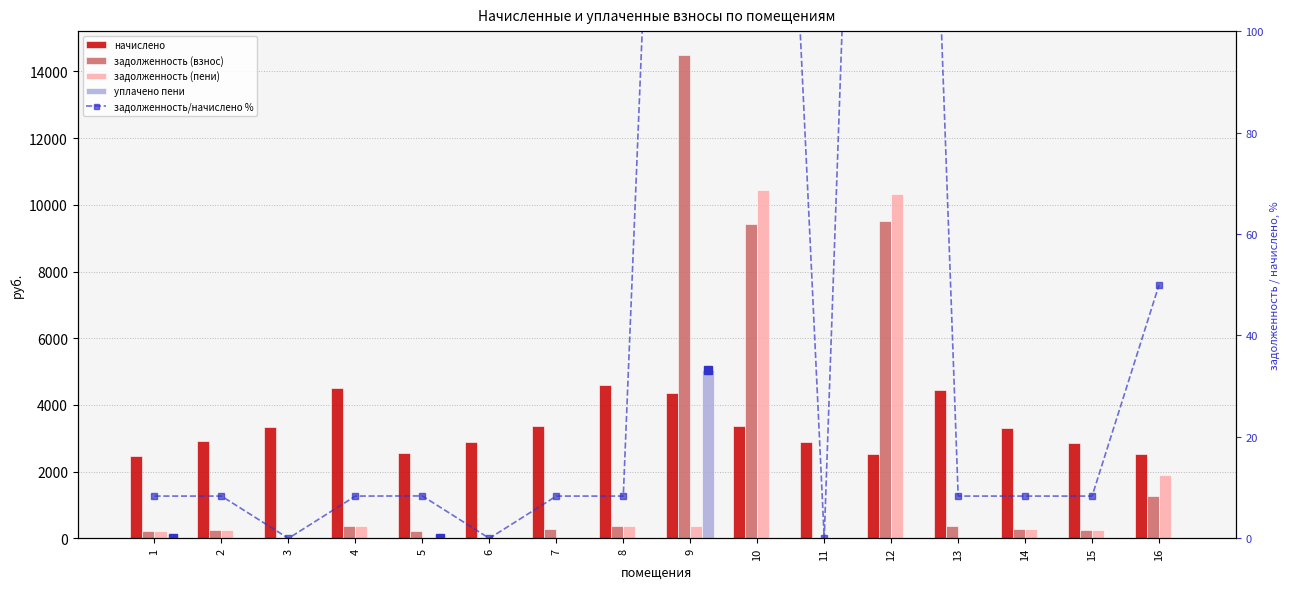

Is it true that начислено equals 2474.2 at 1?

True